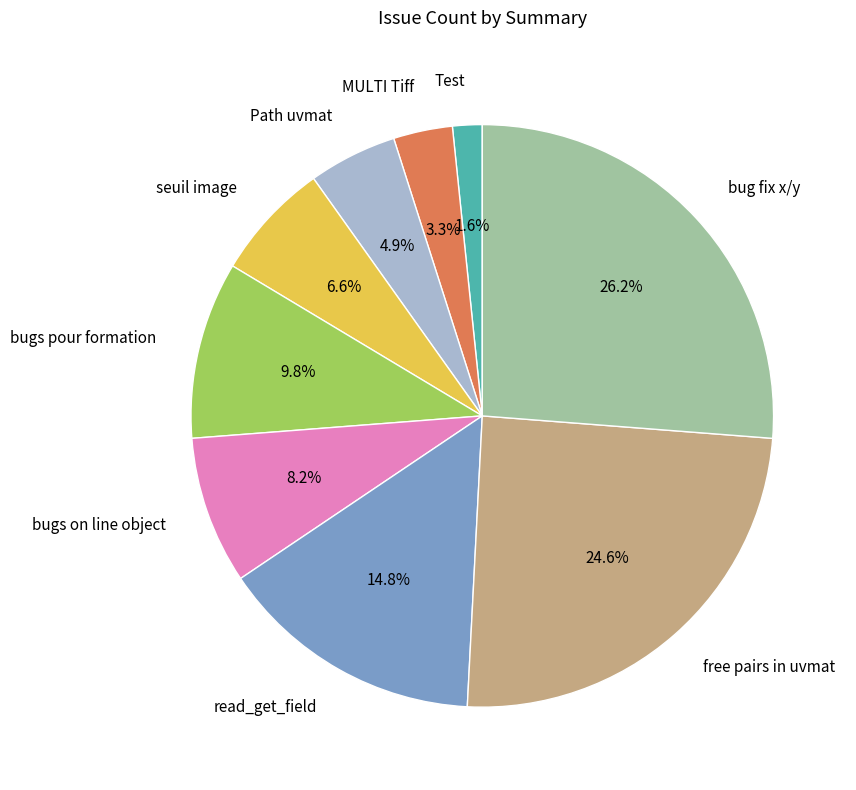

To the nearest percent, what percentage of the pie is MULTI Tiff?

3%